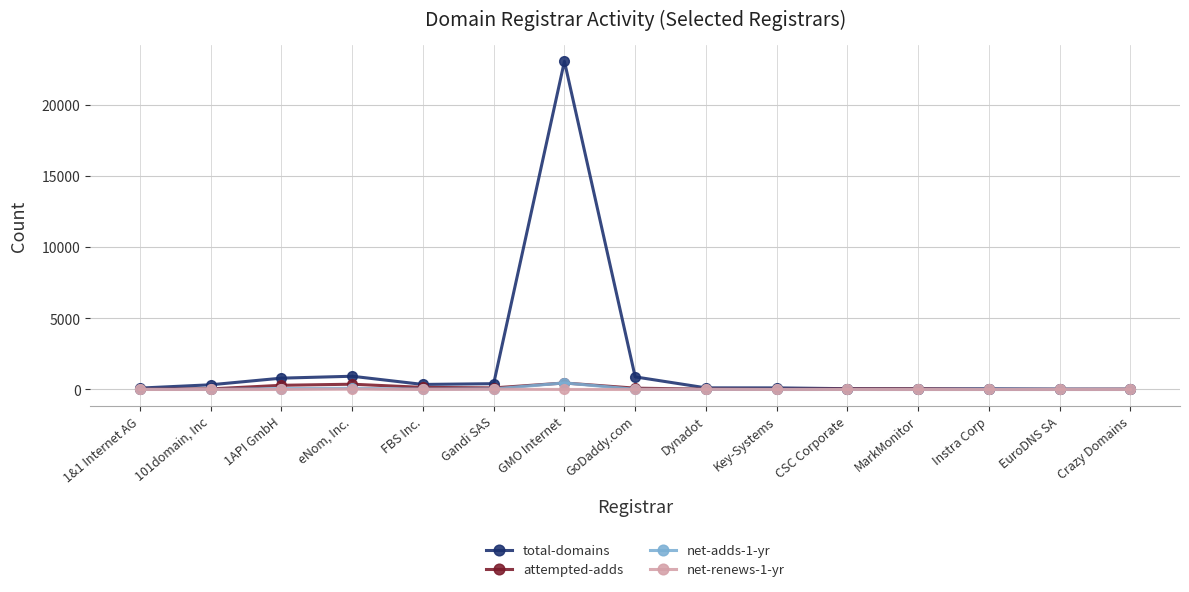

The value of total-domains at eNom, Inc. is 931. True or false?

True